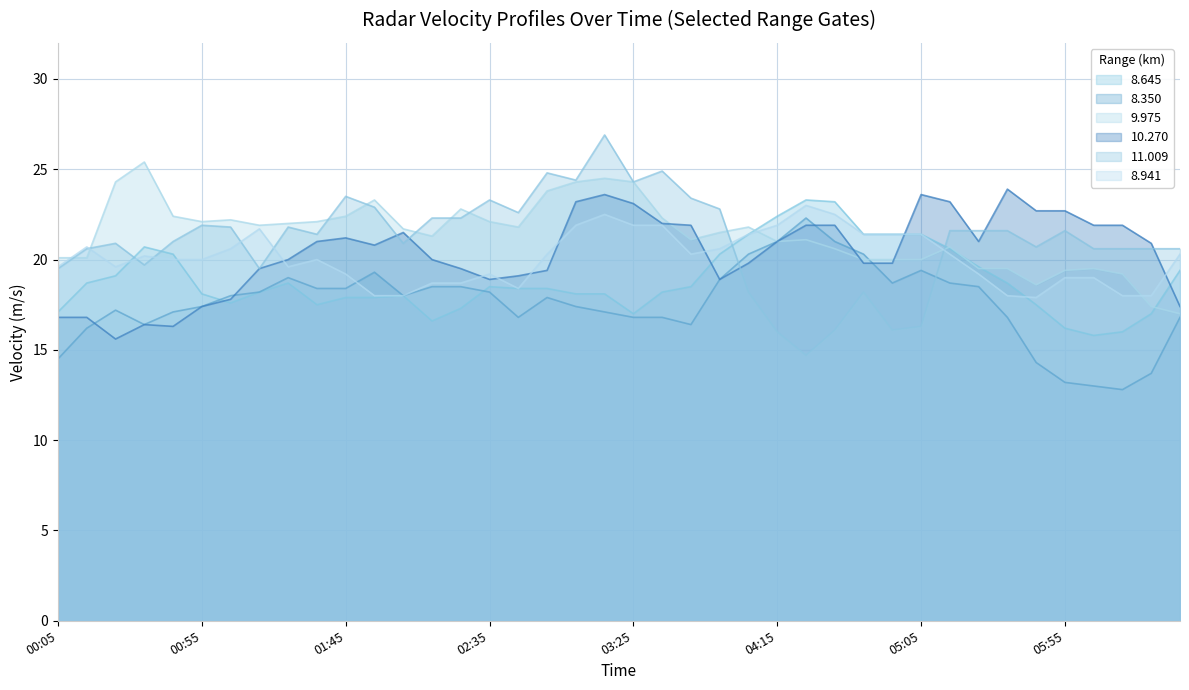

What is the total value across all series at 1989/08/28 01:55?

122.2